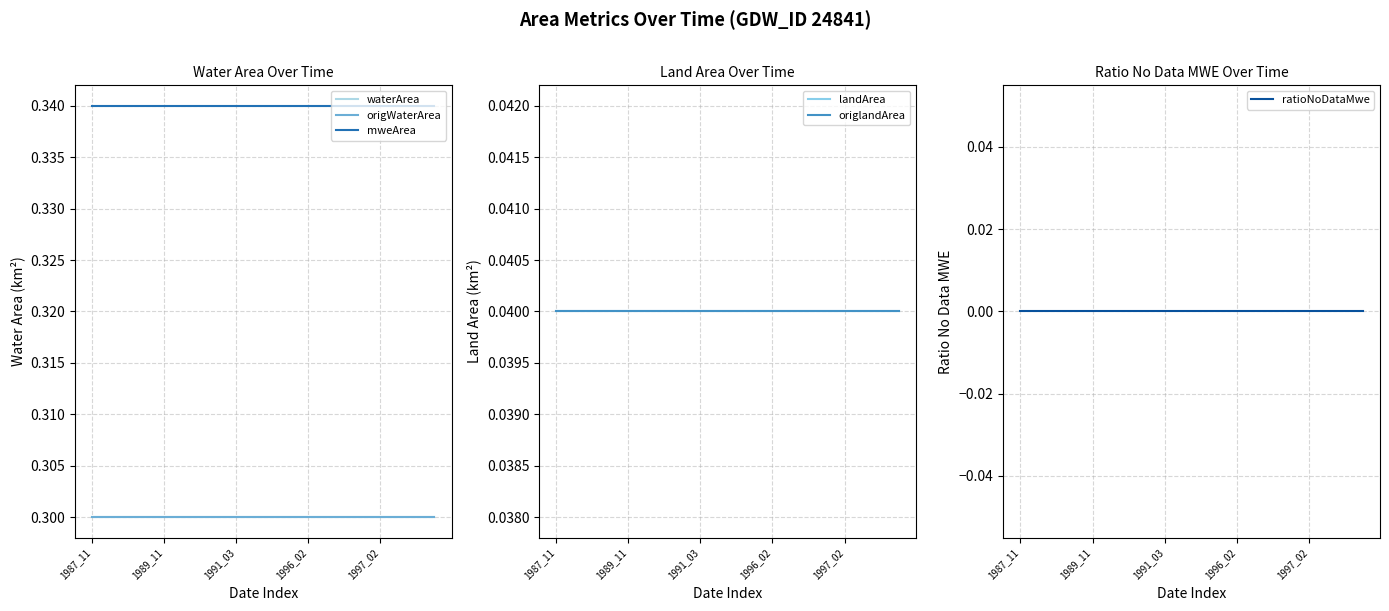

Is this an area chart (filled region under the line)?

No